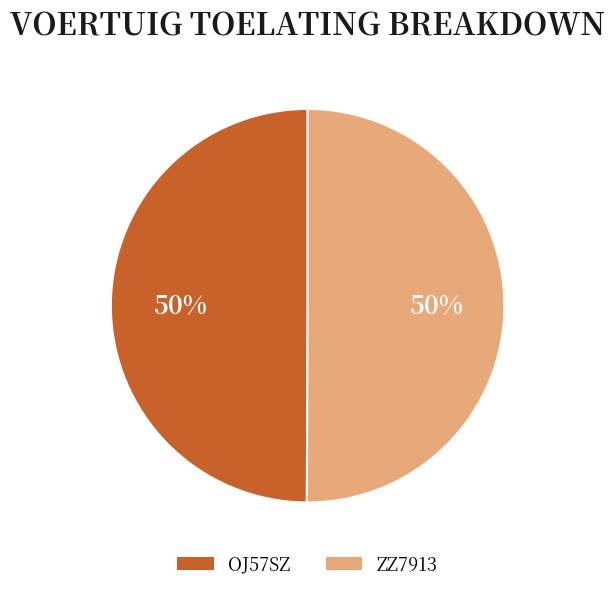

True or false: OJ57SZ accounts for 40% of the total.

False